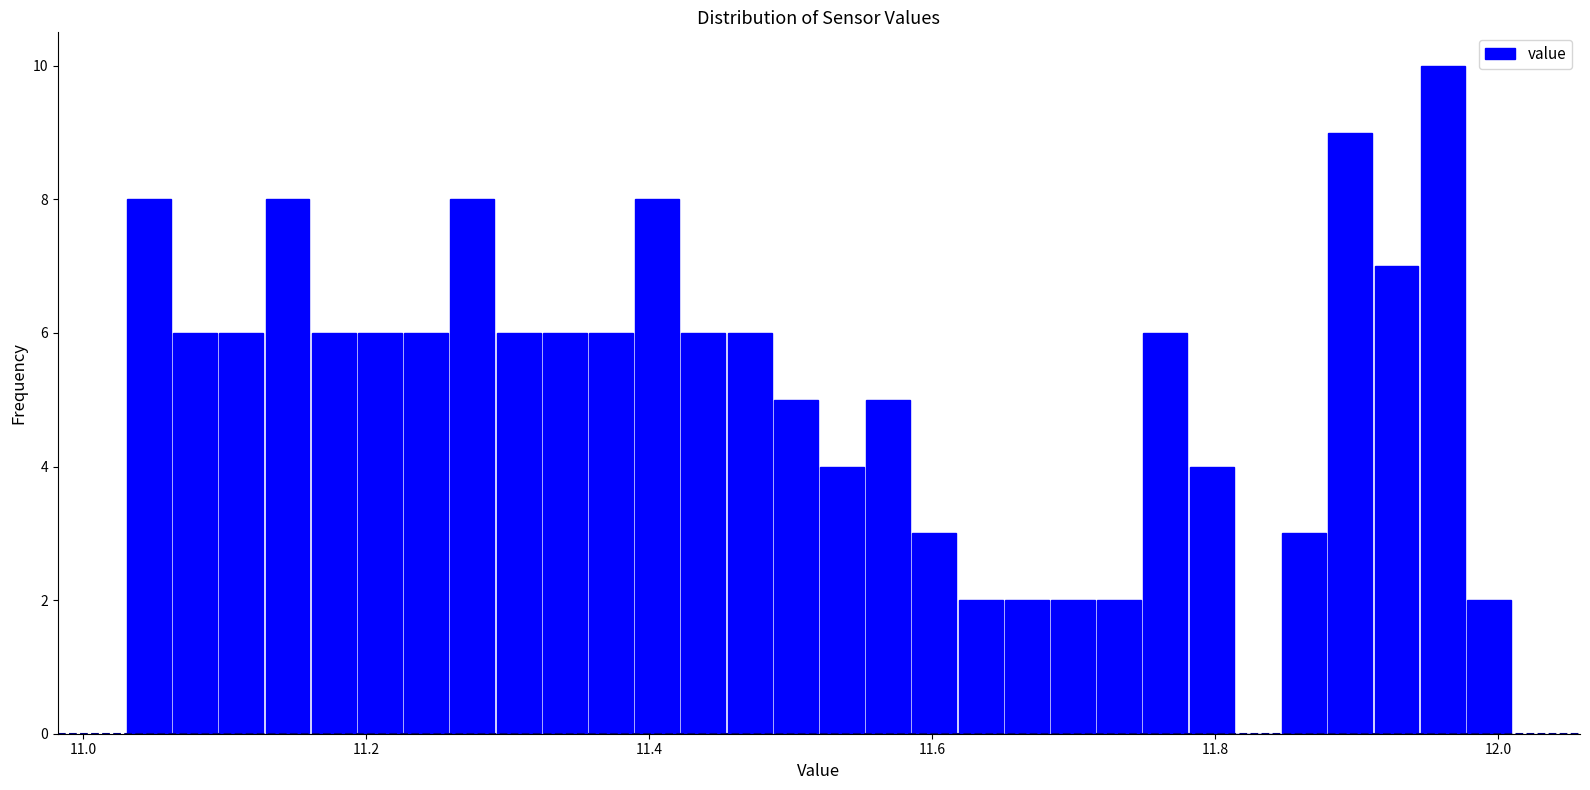

Around what value on the x-axis is the tallest bar? Give the approximate position of its centre, as read against the axis.

11.96